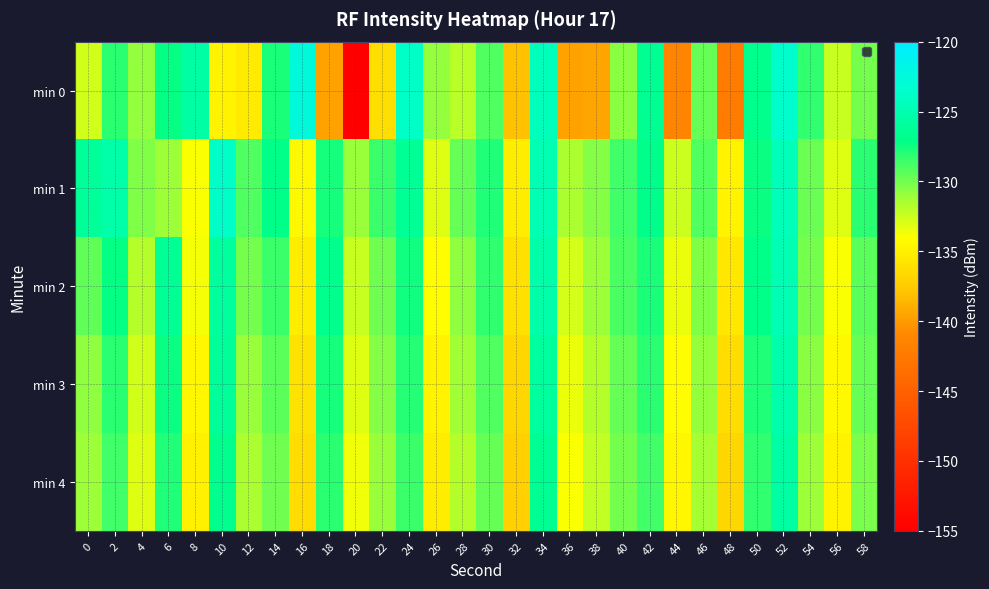

At 32, list the series in order from largest to smallest.

min 1, min 2, min 3, min 4, min 0